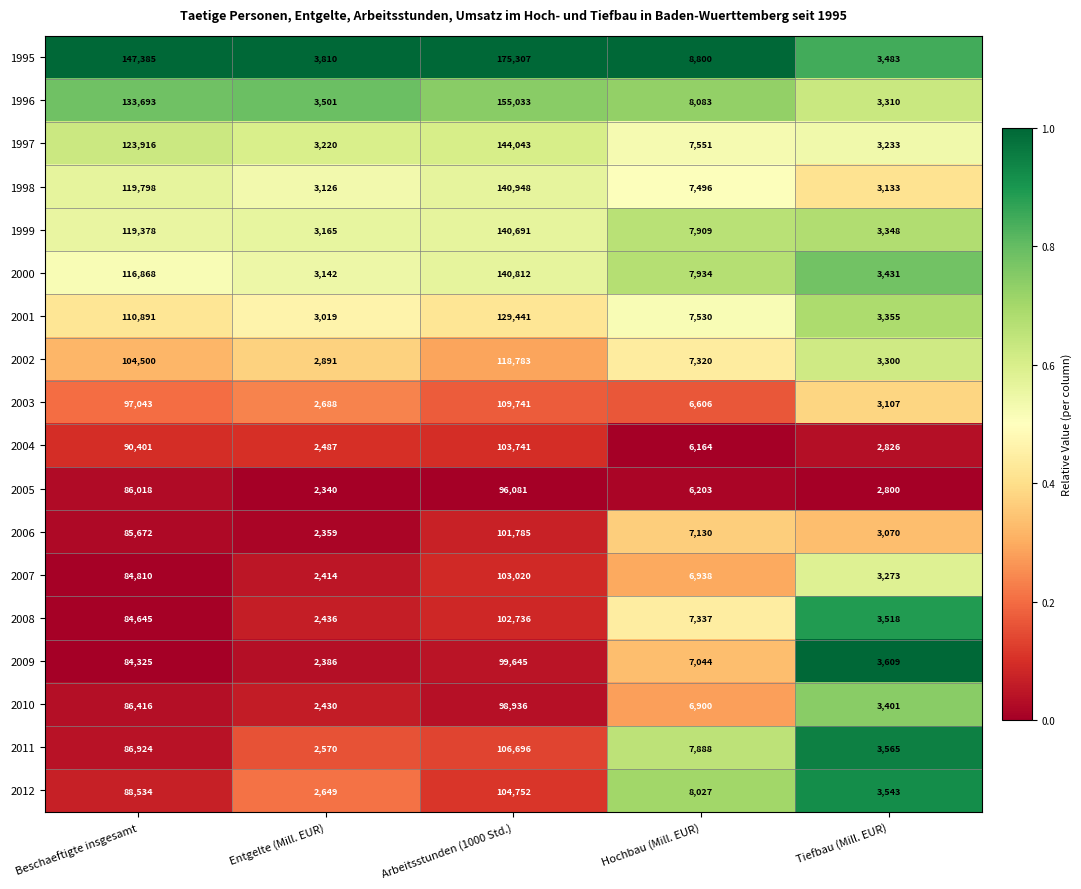

How many data points does each series have?

5